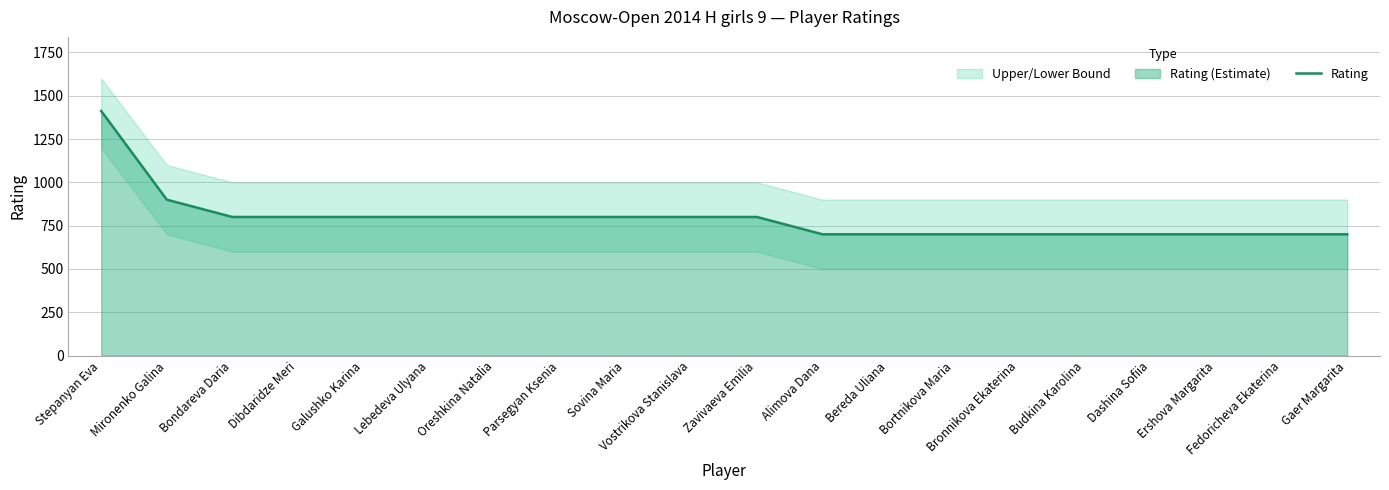

What is the difference between the maximum and minimum values?

712